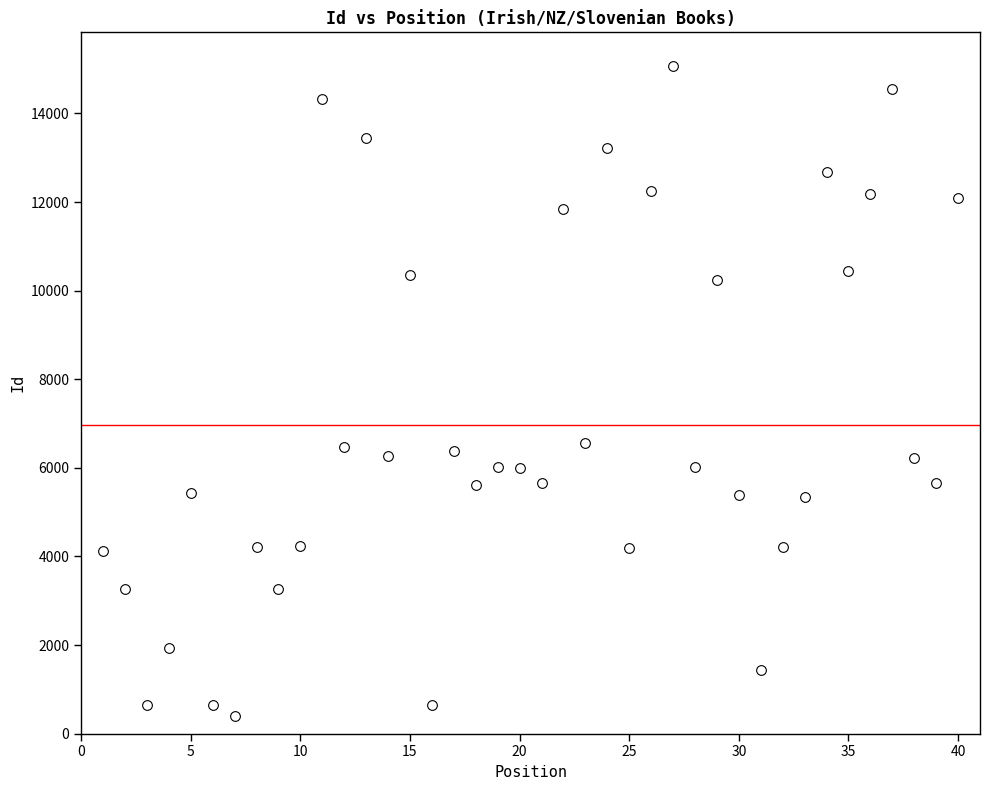

What is the range of Y values (max minus min)?

14678